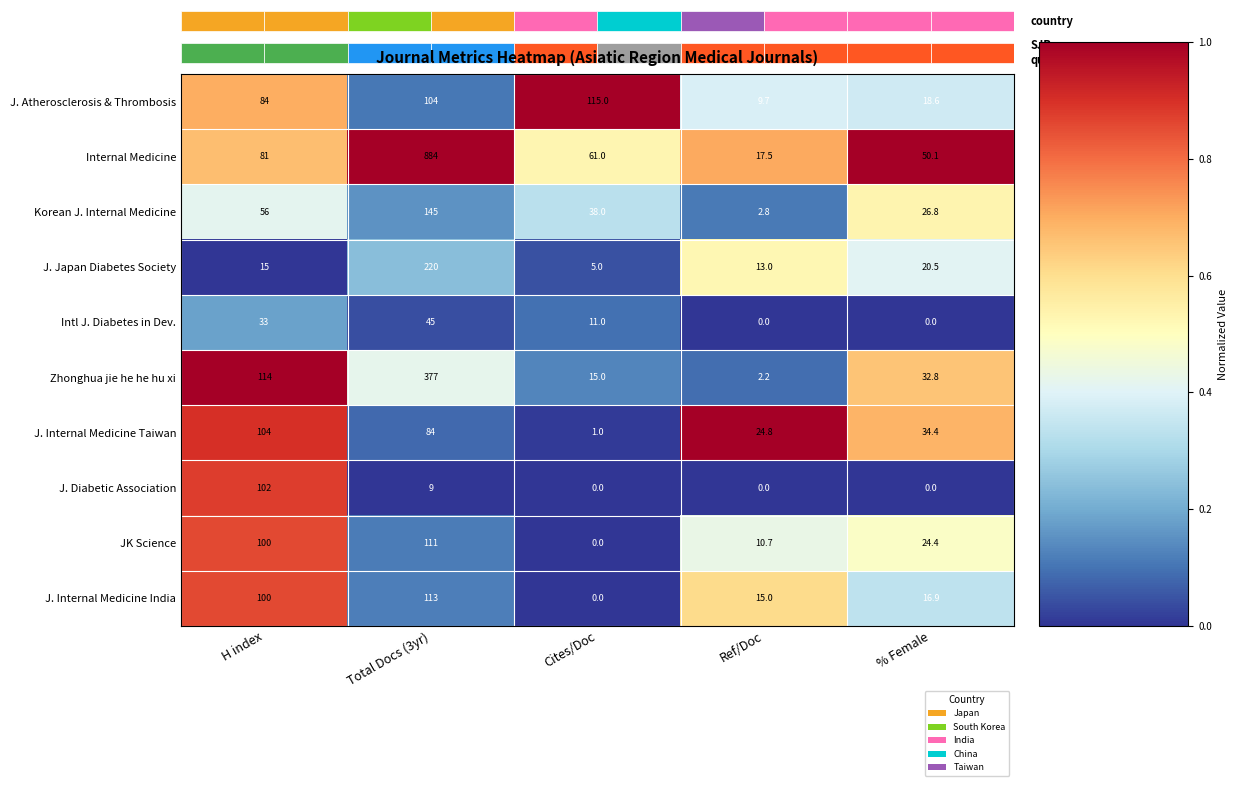

Read the J. Japan Diabetes Society value at % Female.

20.5